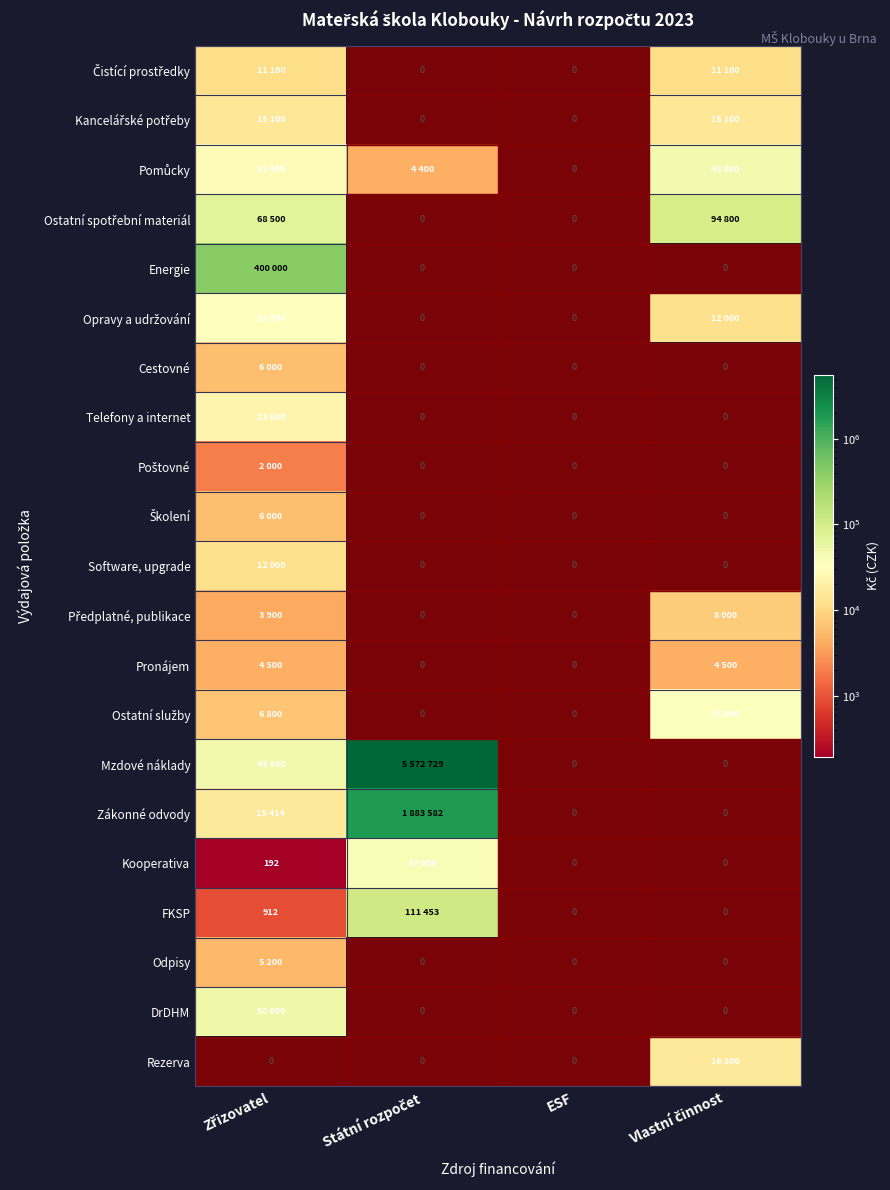

Where is Ostatní spotřební materiál nearest to the value 47400?

Zřizovatel